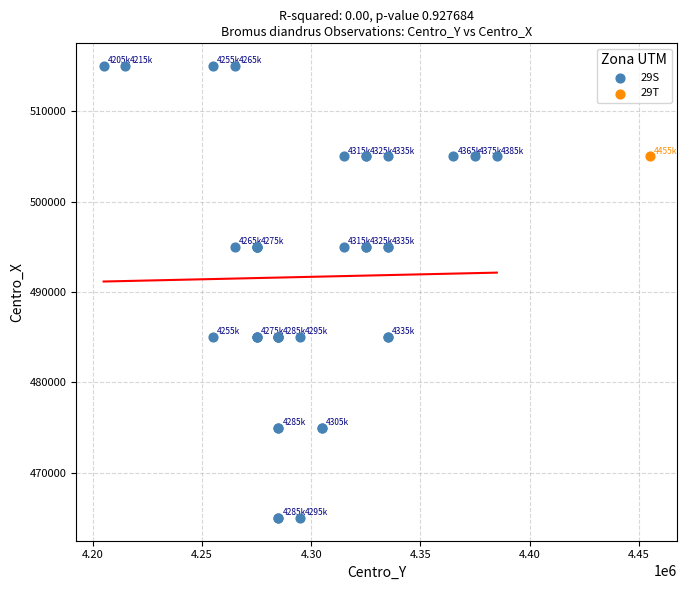

What are all the series names shown in the legend?

29S, 29T